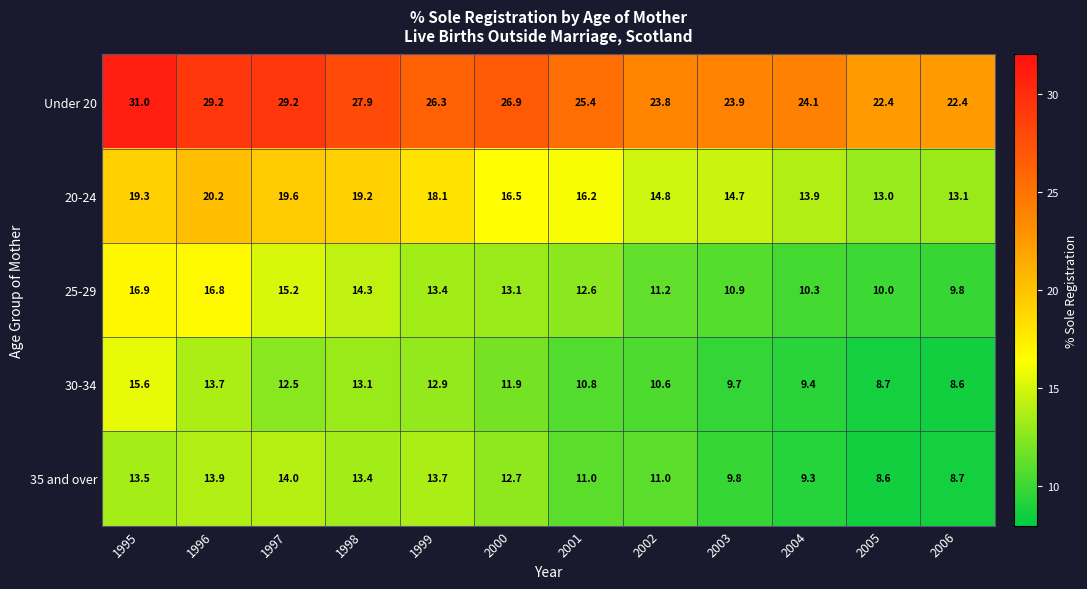

What is the difference between the highest and lowest values at 1995?

17.5